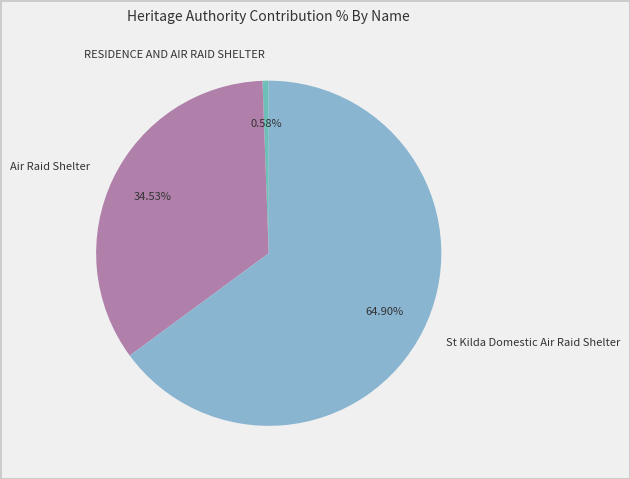

To the nearest percent, what is the difference between the largest and smallest slice percentages?

64%